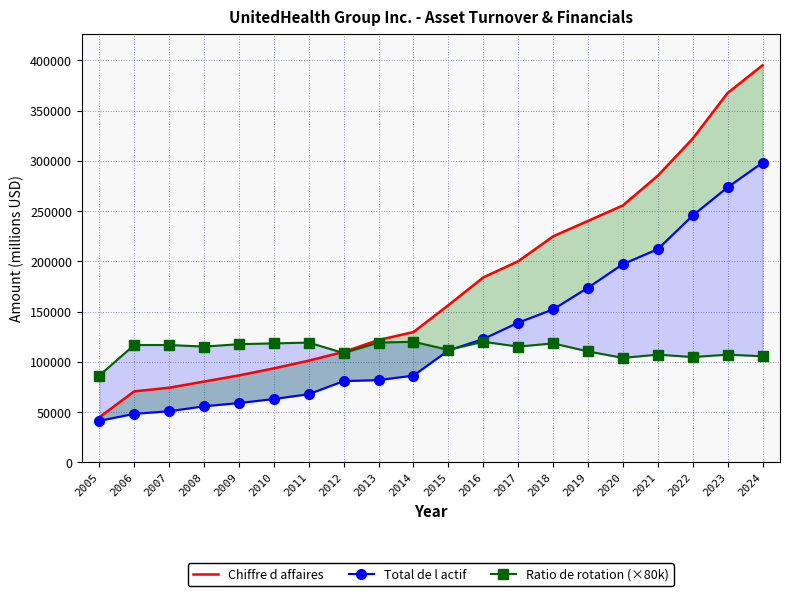

What is the difference between the second highest and minimum values in the Ratio de rotation (×80k) series?

33600.0